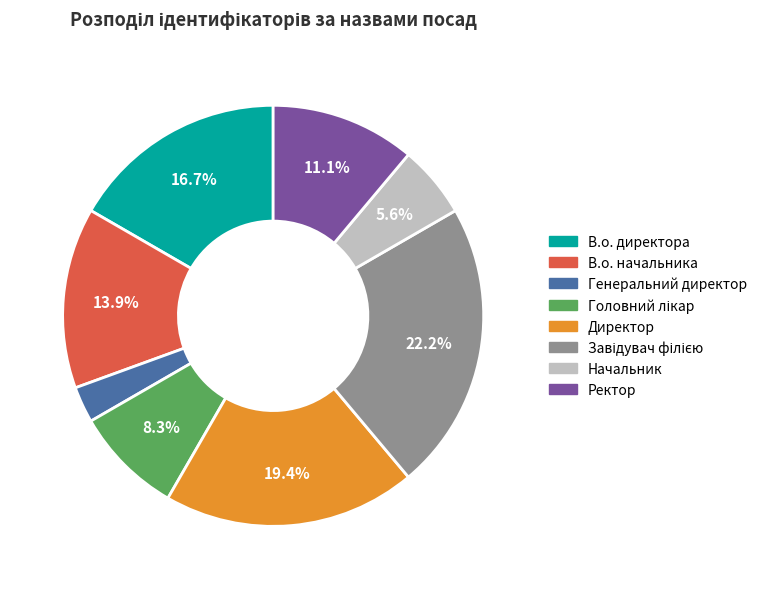

Which slice is the smallest?

Генеральний директор